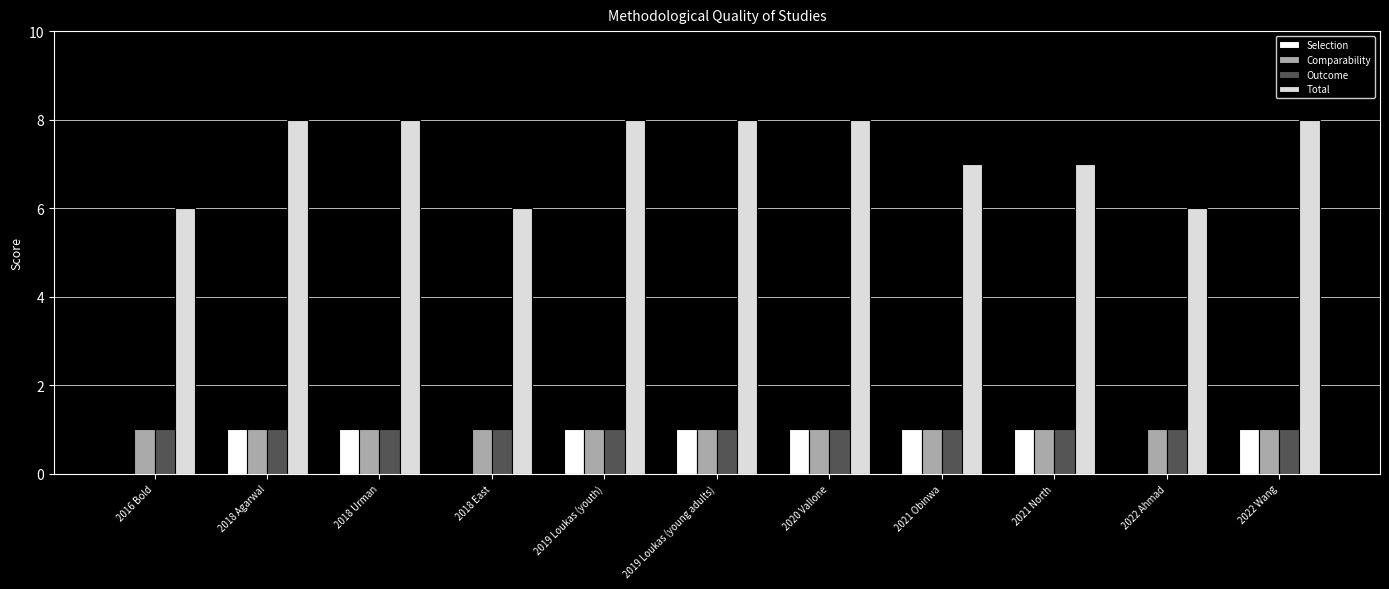

Between 2019 Loukas (youth) and 2022 Ahmad, which series saw the biggest shift?

Total